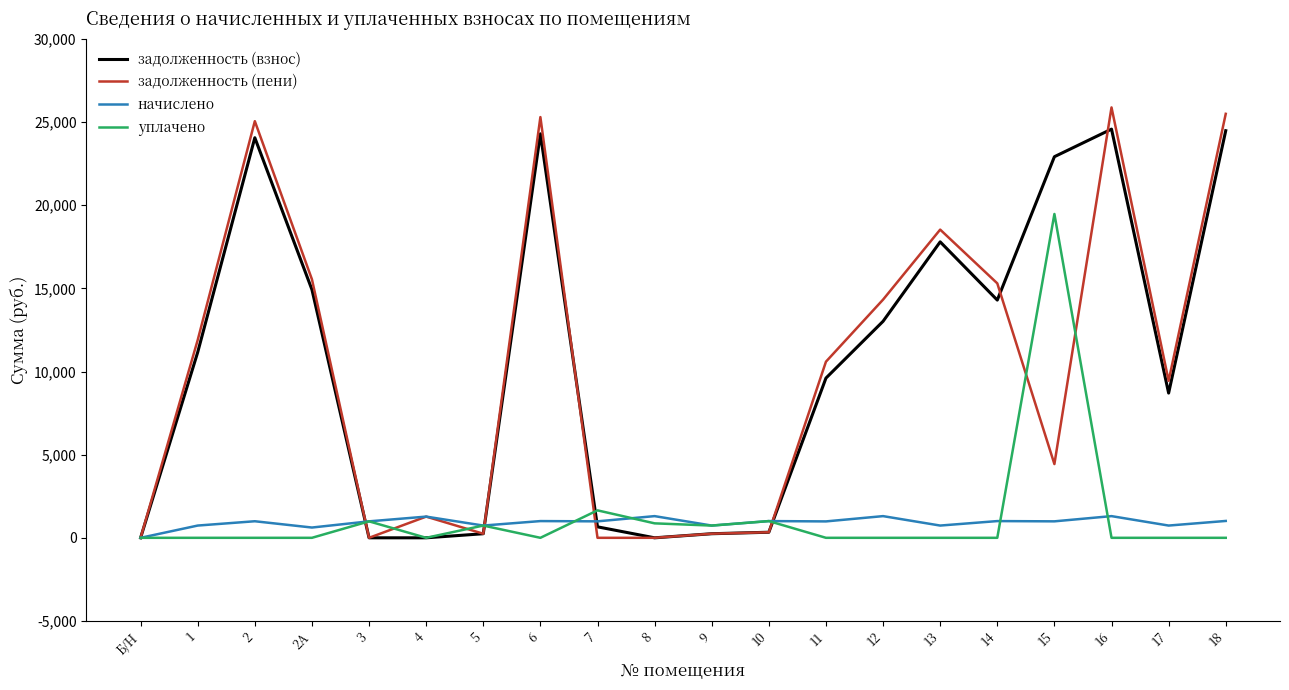

What is the spread (max minus min) of values at 14?

15303.6